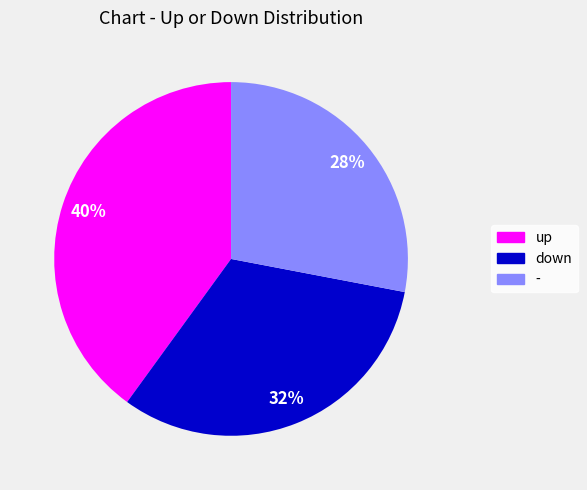

The down slice represents 32% of the pie. True or false?

True